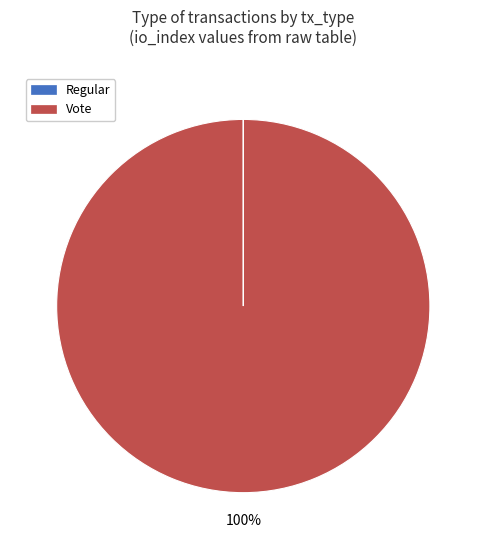

True or false: Vote accounts for 100% of the total.

True